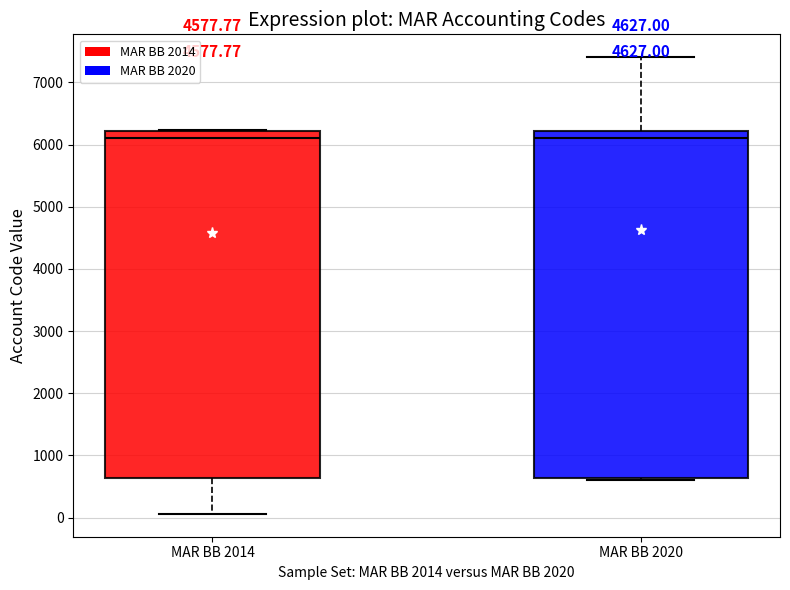

Reading left to right, transcribe this box plot: for each box, give where its median line is, the range the box spans, and where its two whiskers end, as read against the y-axis. The values are not printed on the chart, so give them approximately, as read against the axis.

MAR BB 2014: median 6100, box 600 to 6200, whiskers 100 to 6200
MAR BB 2020: median 6100, box 600 to 6200, whiskers 600 (just below the box's lower edge) to 7400